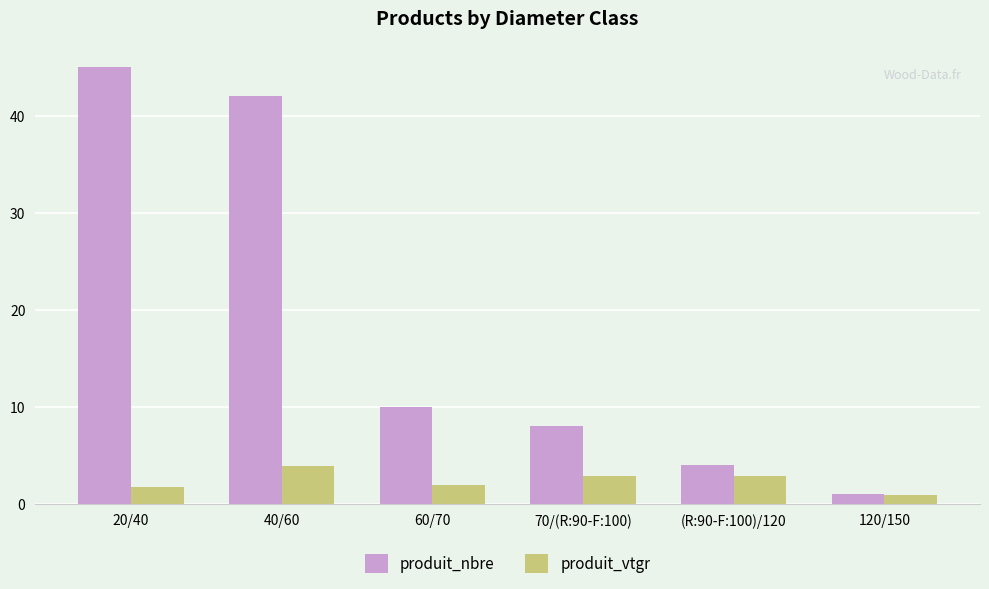

True or false: produit_nbre has a value of 4.0 at (R:90-F:100)/120.

True